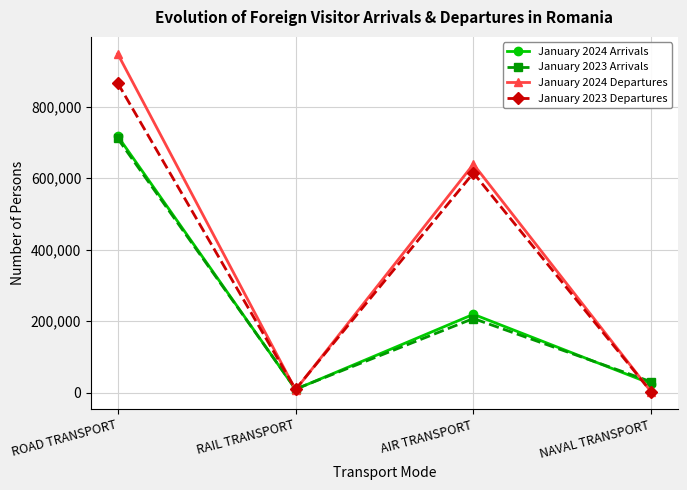

What is the sum of all January 2023 Departures values?

1492464